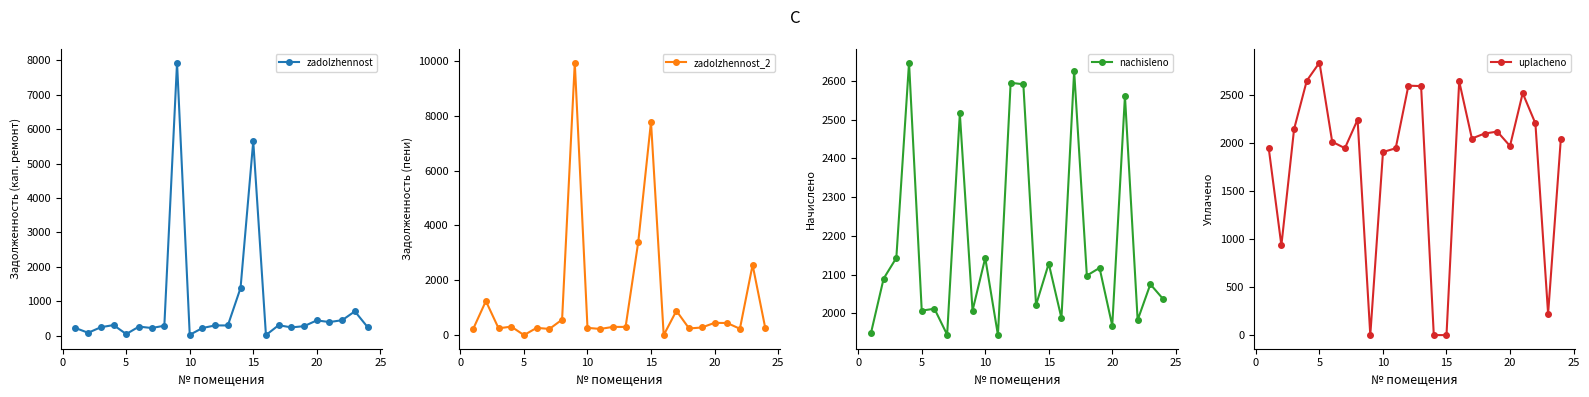

True or false: zadolzhennost has more than 2 points higher than both neighbors.

True